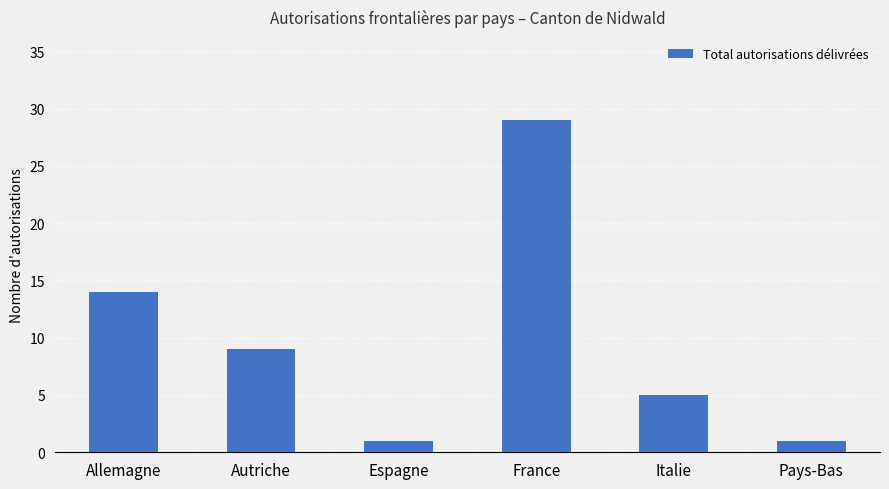

Count the values in the range 1 to 14.

5